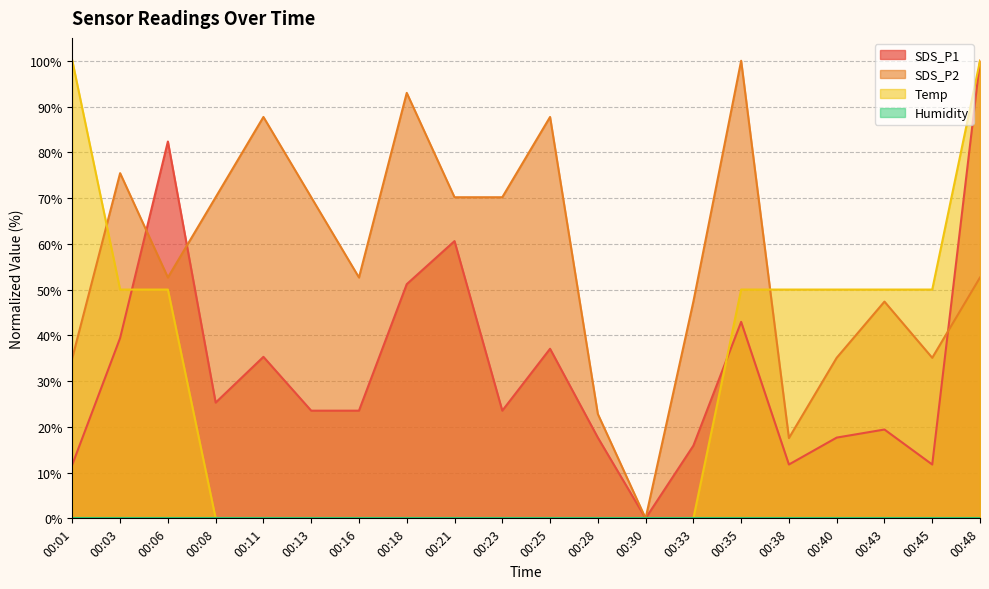

At which label does SDS_P1 reach its minimum?

00:30